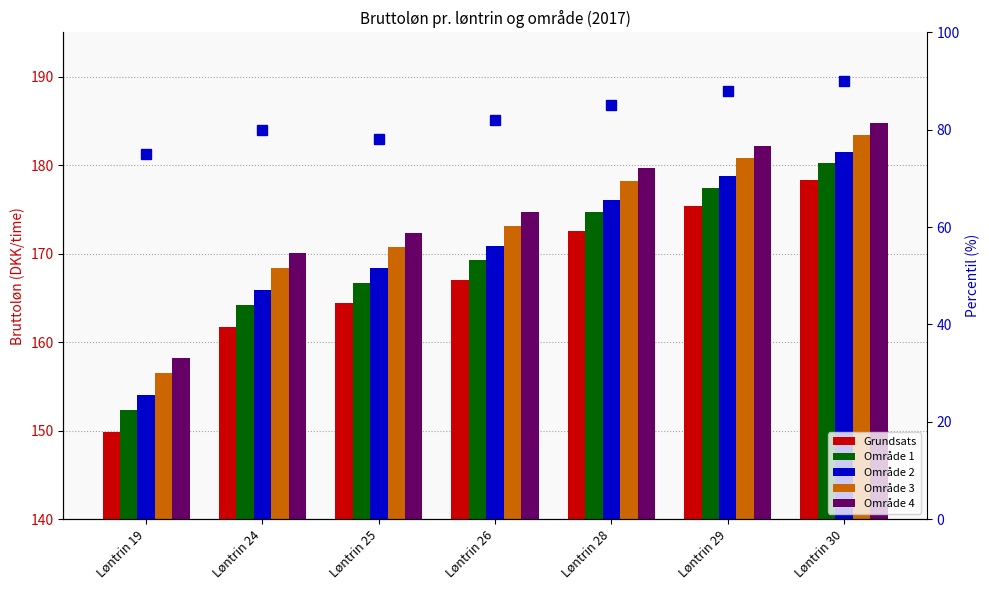

What is the difference between the maximum and minimum values in the Område 4 series?

26.5